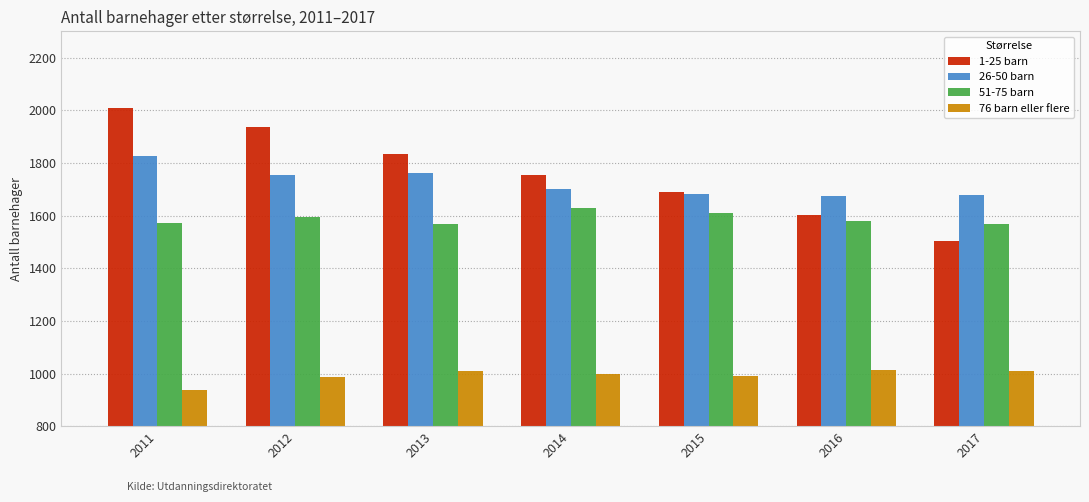

What is the spread (max minus min) of values at 2012?

952